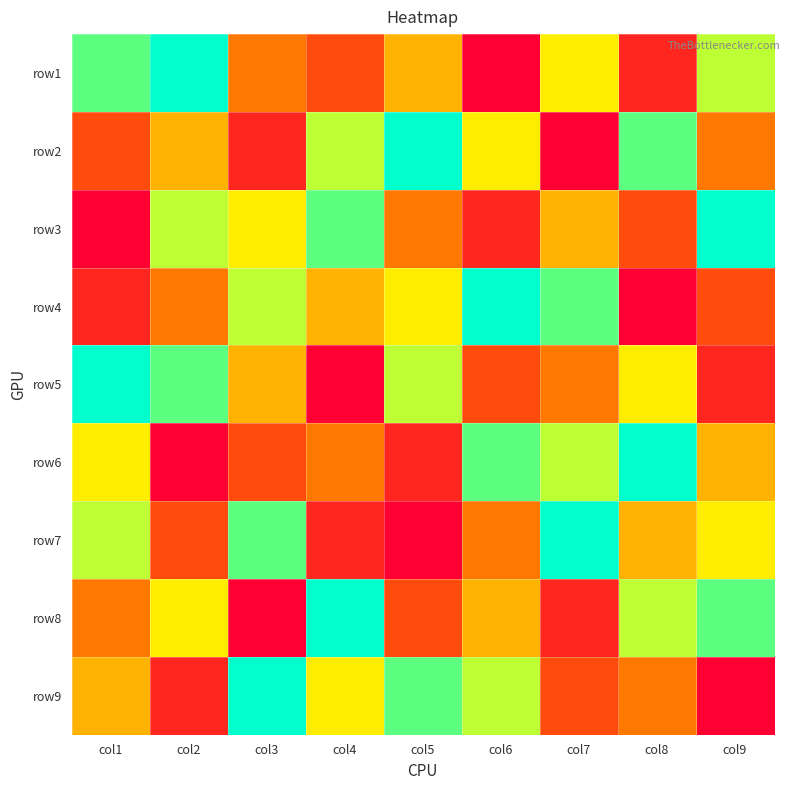

Rank the series by their maximum value, from highest to lowest.

row1, row2, row3, row4, row5, row6, row7, row8, row9